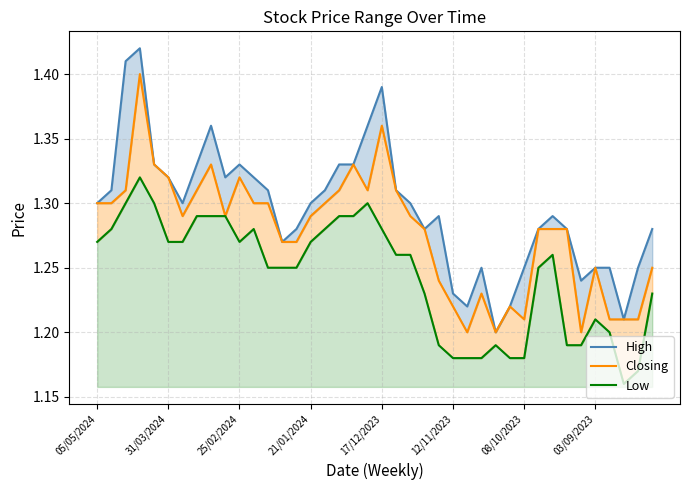

List the series in order of their peak value, highest first.

High, Closing, Low